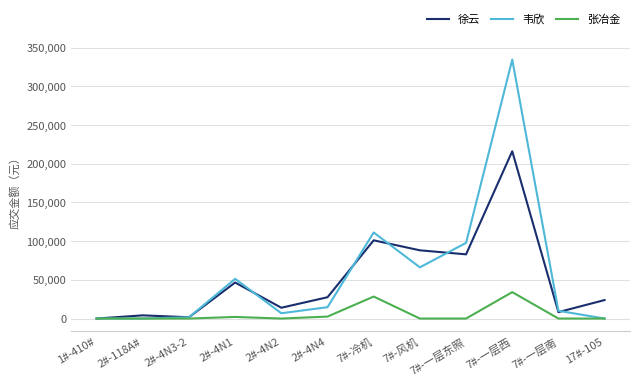

What is the average value of the 韦欣 series?

57868.8